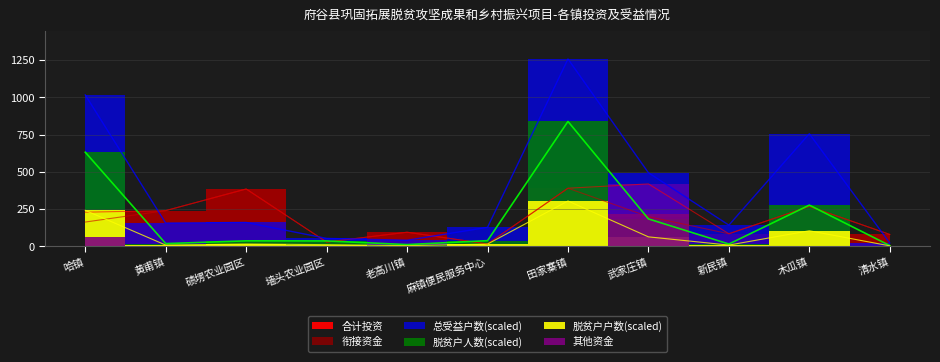

Between 麻镇便民服务中心 and 木瓜镇, which is larger?

木瓜镇